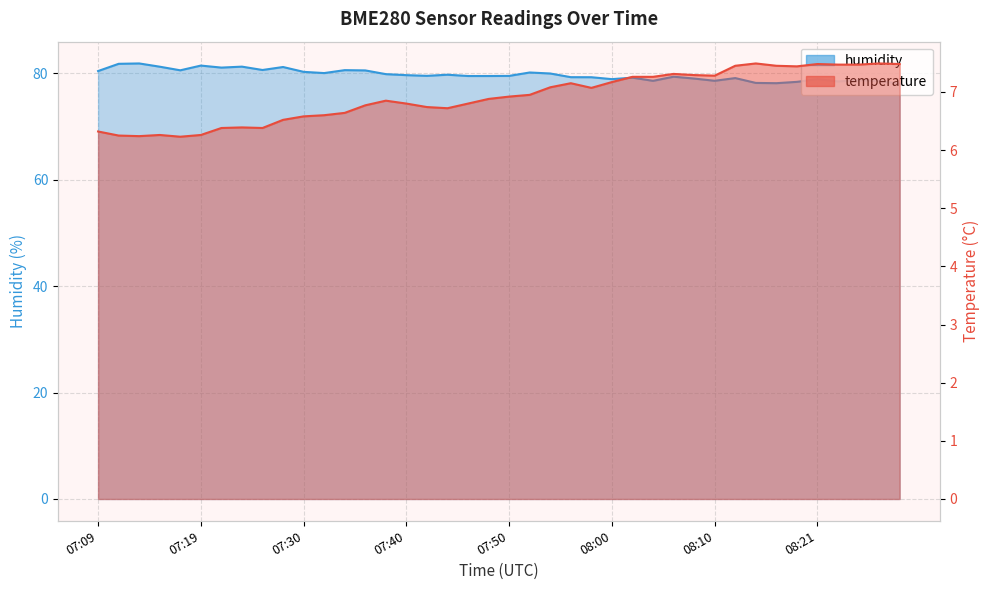

Reading right to left, what are all the values shown in this chart?

temperature: 08:29=7.5	08:27=7.5	08:25=7.5	08:23=7.5	08:21=7.5	08:18=7.4	08:16=7.5	08:14=7.5	08:12=7.5	08:10=7.3	08:08=7.3	08:06=7.3	08:04=7.3	08:02=7.3	08:00=7.2	07:58=7.1	07:56=7.2	07:54=7.1	07:52=7.0	07:50=6.9	07:48=6.9	07:46=6.8	07:44=6.7	07:42=6.7	07:40=6.8	07:38=6.8	07:36=6.8	07:34=6.6	07:32=6.6	07:30=6.6	07:28=6.5	07:25=6.4	07:23=6.4	07:21=6.4	07:19=6.3	07:17=6.2	07:15=6.3	07:13=6.2	07:11=6.2	07:09=6.3
humidity: 08:29=78.1	08:27=78.6	08:25=78.7	08:23=78.5	08:21=78.9	08:18=78.4	08:16=78.2	08:14=78.2	08:12=79.1	08:10=78.6	08:08=79.0	08:06=79.4	08:04=78.6	08:02=79.2	08:00=78.9	07:58=79.3	07:56=79.3	07:54=80.0	07:52=80.2	07:50=79.5	07:48=79.5	07:46=79.5	07:44=79.8	07:42=79.5	07:40=79.7	07:38=79.9	07:36=80.6	07:34=80.6	07:32=80.1	07:30=80.3	07:28=81.2	07:25=80.6	07:23=81.3	07:21=81.1	07:19=81.5	07:17=80.6	07:15=81.3	07:13=81.9	07:11=81.8	07:09=80.4